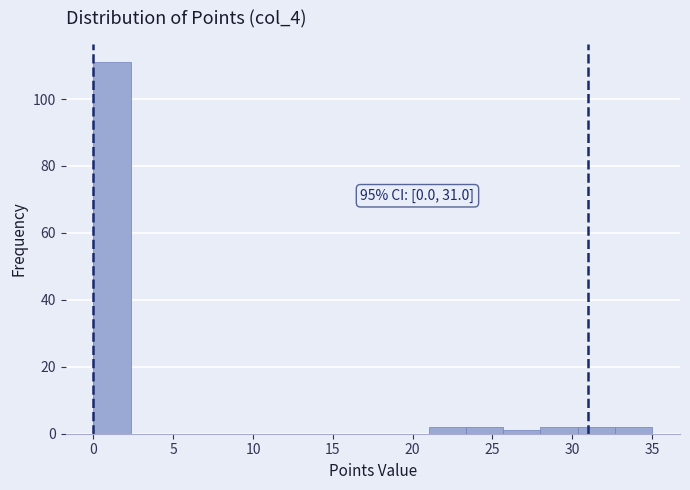

Which range on the x-axis has the tallest bar?

0.0 to 2.5